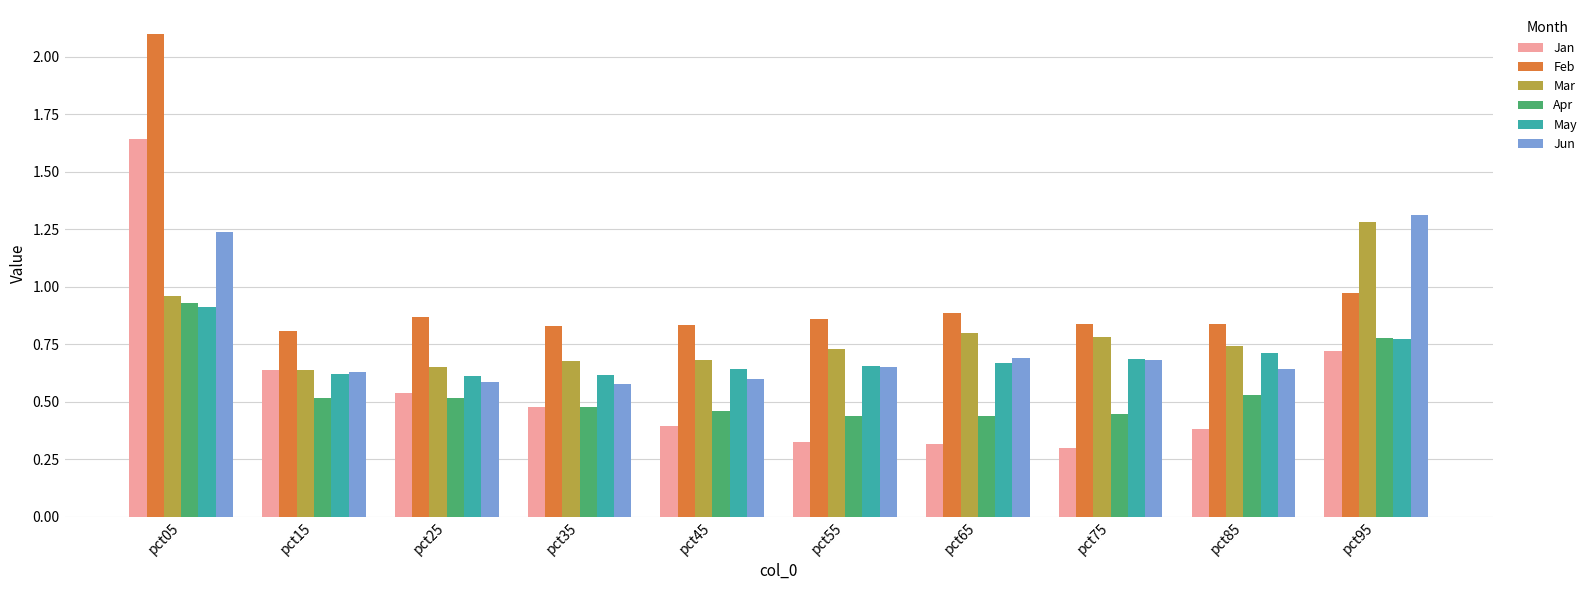

True or false: Jan has a value of 0.3 at pct75.

True